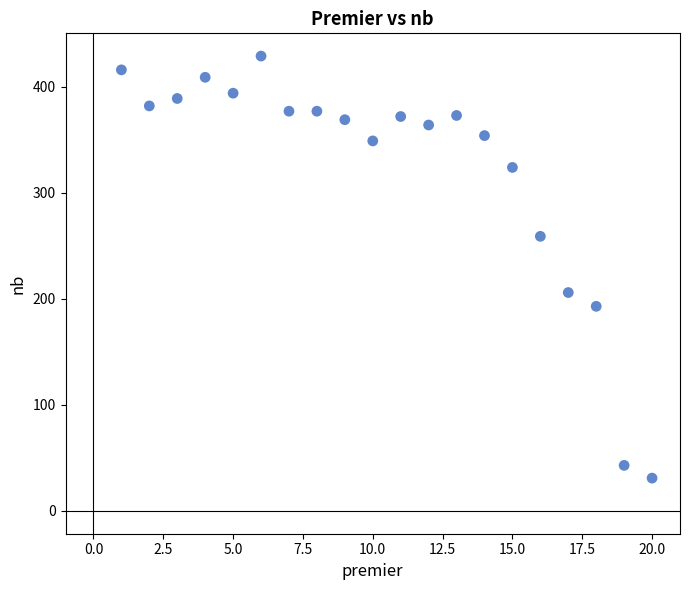

What is the range of Y values (max minus min)?

398